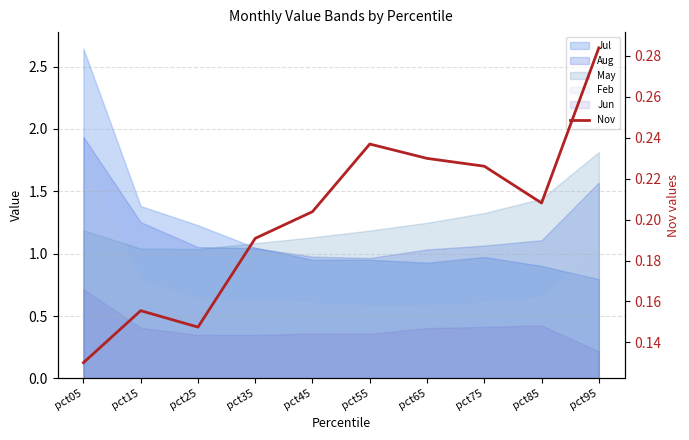

What is the difference between the maximum and second lowest values?

0.1